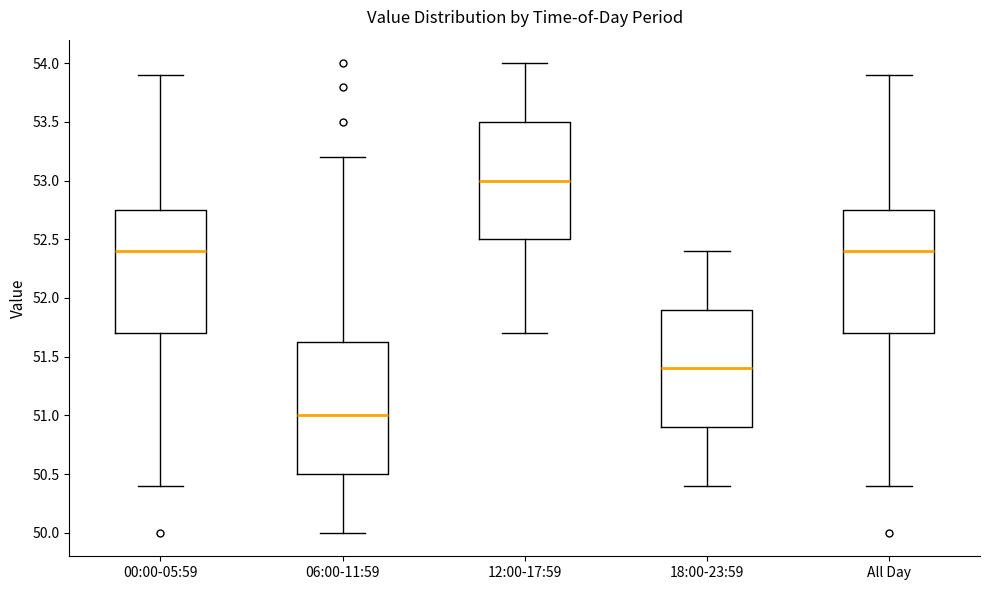

Reading left to right, transcribe this box plot: for each box, give where its median line is, the range the box spans, and where its two whiskers end, as read against the y-axis. The values are not printed on the chart, so give them approximately, as read against the axis.

00:00-05:59: median 52.40, box 51.70 to 52.75, whiskers 50.40 to 53.90
06:00-11:59: median 51.00, box 50.50 to 51.65, whiskers 50.00 to 53.20
12:00-17:59: median 53.00, box 52.50 to 53.50, whiskers 51.70 to 54.00
18:00-23:59: median 51.40, box 50.90 to 51.90, whiskers 50.40 to 52.40
All Day: median 52.40, box 51.70 to 52.75, whiskers 50.40 to 53.90